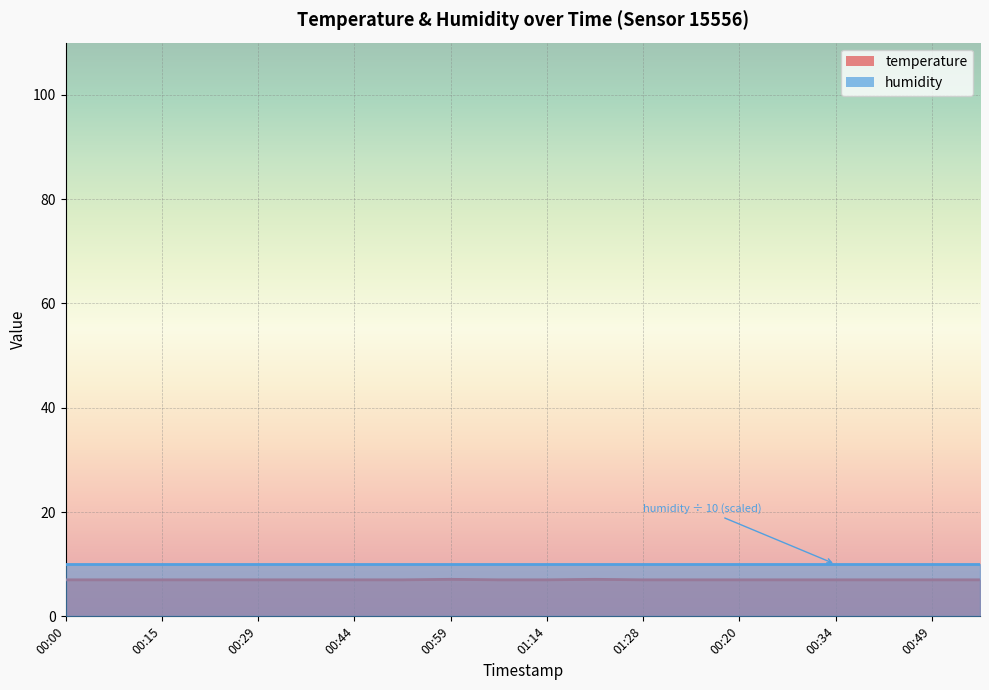

What is the label of the 7th point from the left?

00:44